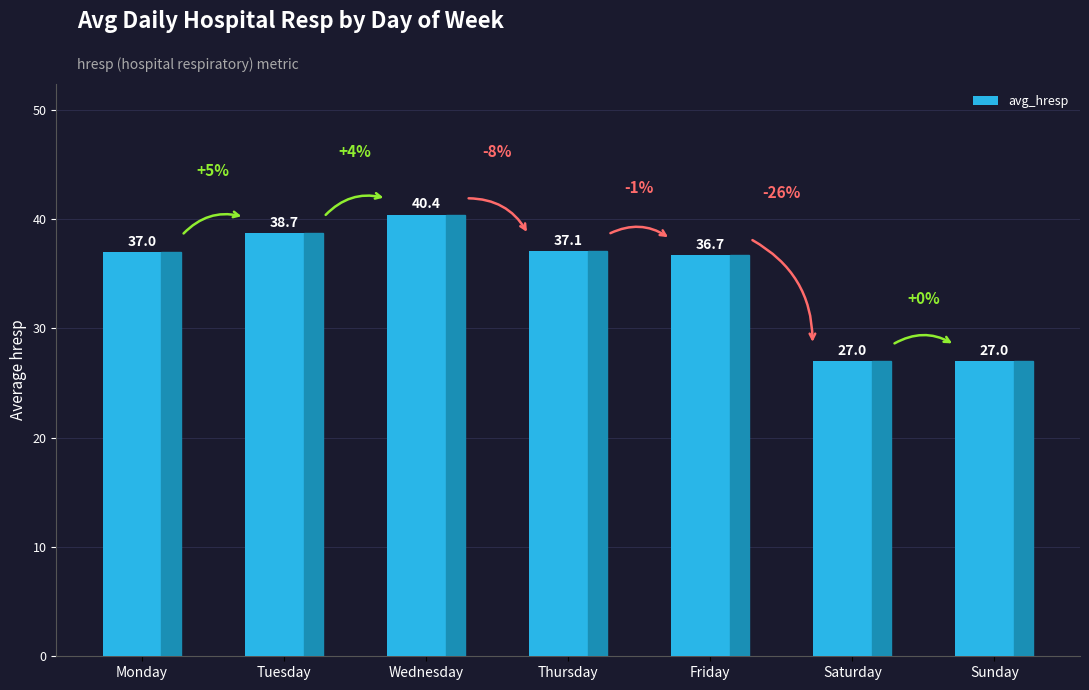

How many bars are there in total?

7